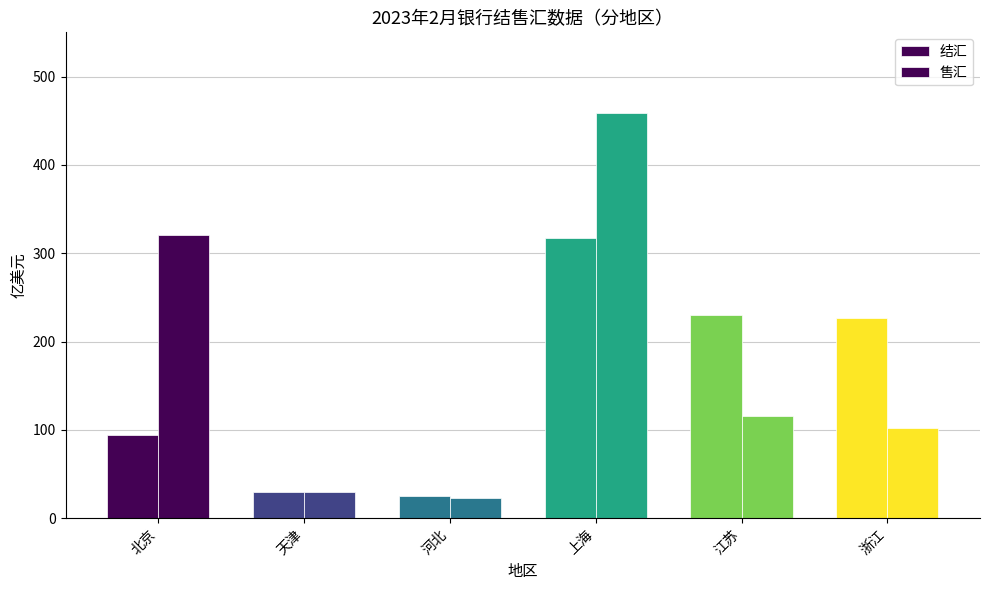

The 结汇 series shows 13.9 at 河北. True or false?

False